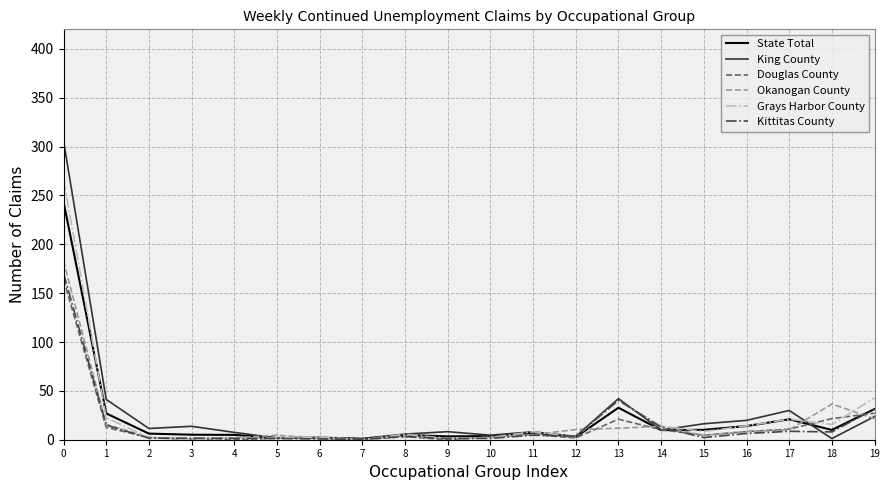

Is the value of State Total at 13 greater than the value of Grays Harbor County at 11?

Yes